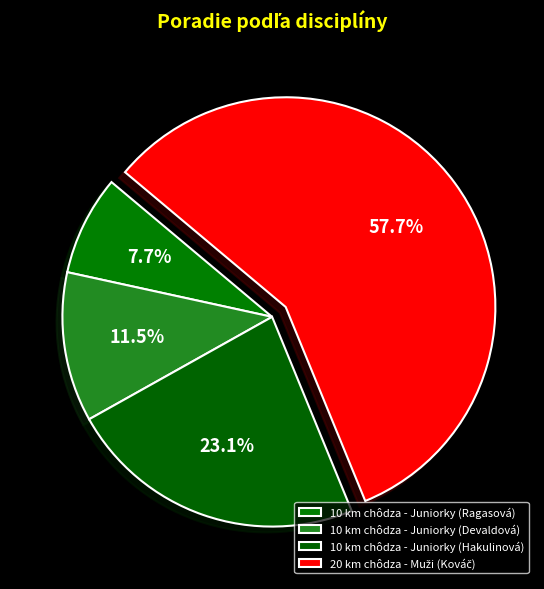

How many segments does this pie chart have?

4